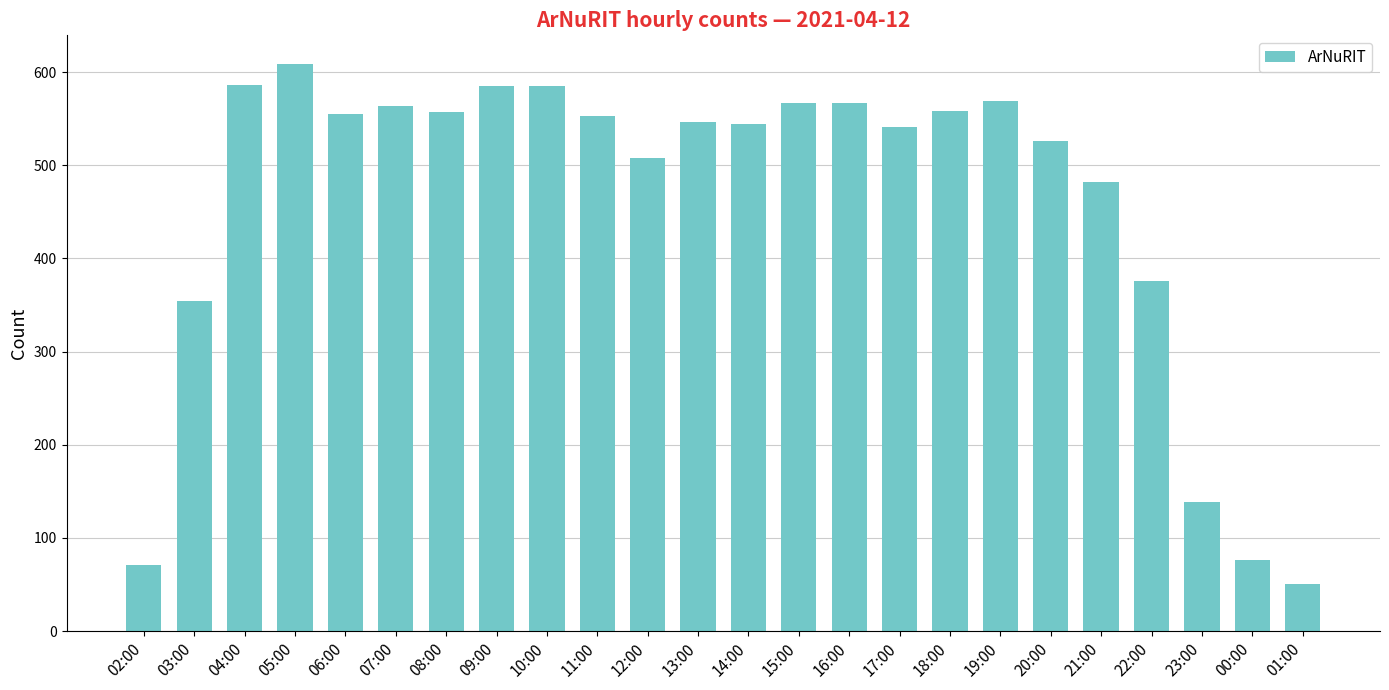

What is the sum of the values at 05:00 and 17:00?

1150